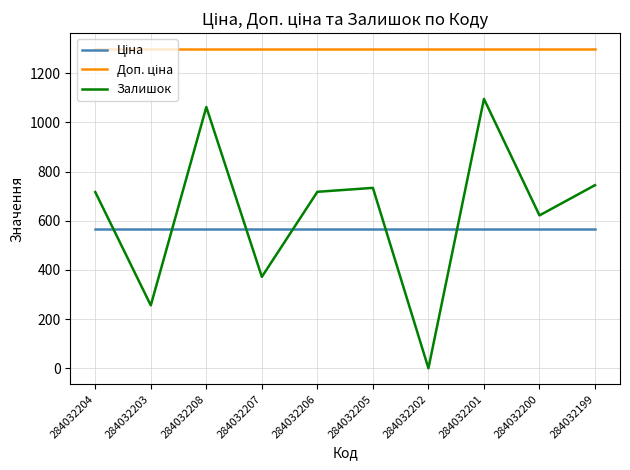

Is it true that Залишок equals 717.0 at 284032204?

True